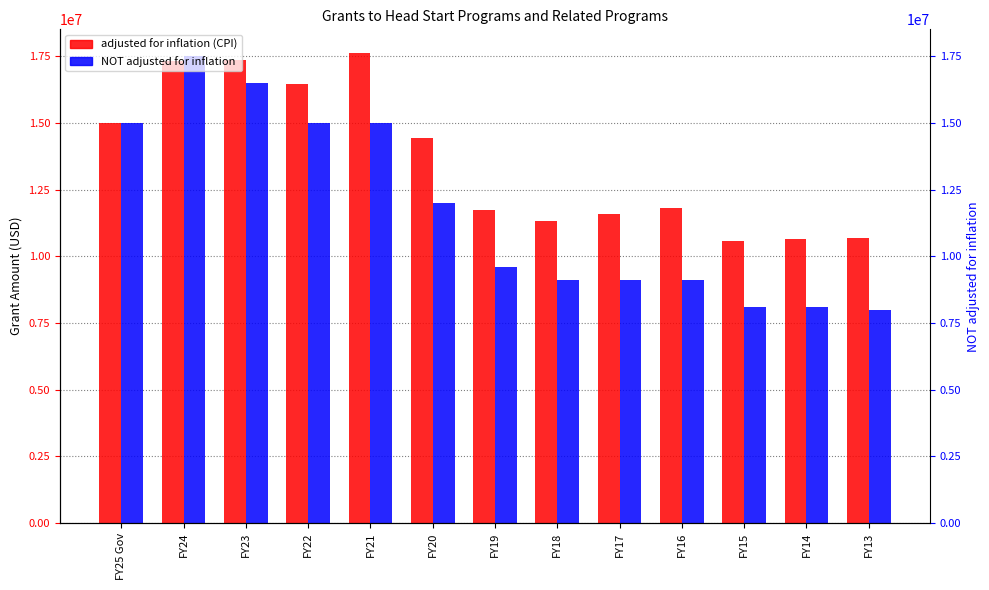

At which label does adjusted for inflation (CPI) first exceed 11817962?

FY25 Gov